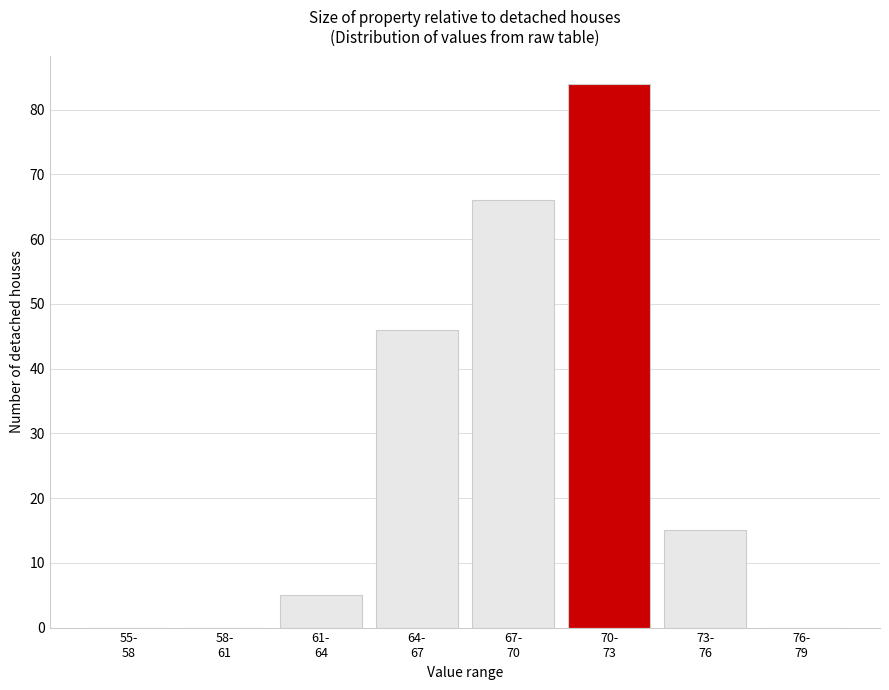

What is the sum of all values?

216